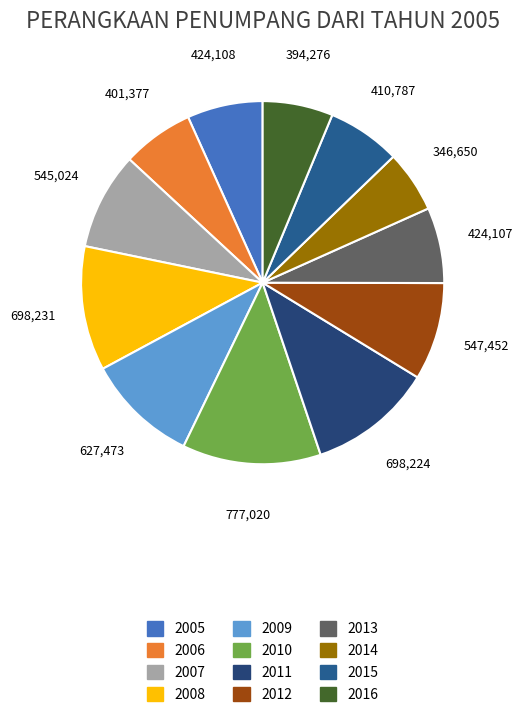

How many segments does this pie chart have?

12